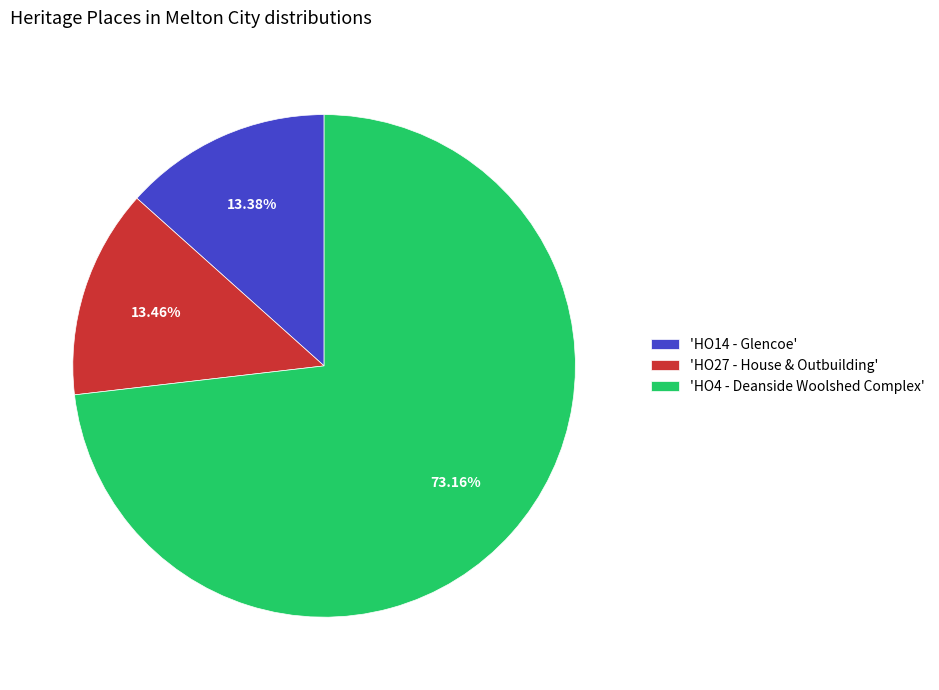

Is there any slice that represents more than half of the pie?

Yes